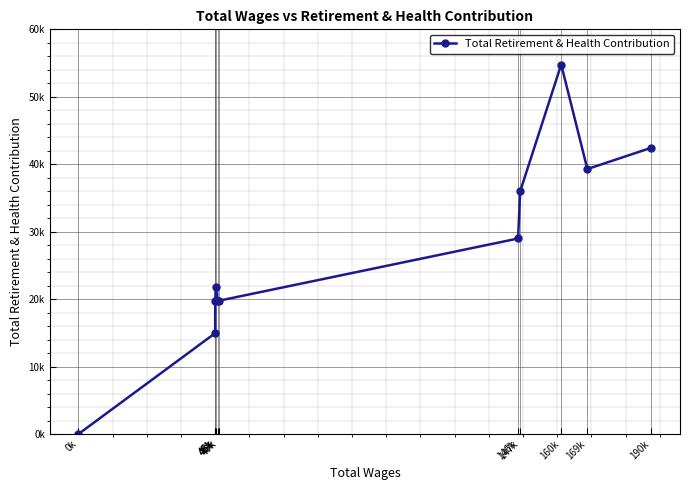

List the labels in order of value, smallest first.

0k, 45k, 47k, 45k, 46k, 46k, 146k, 147k, 169k, 190k, 160k